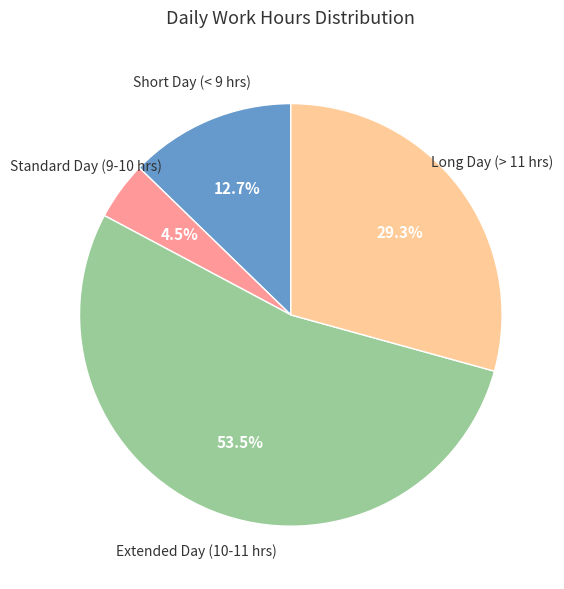

Is there any slice that represents more than half of the pie?

Yes